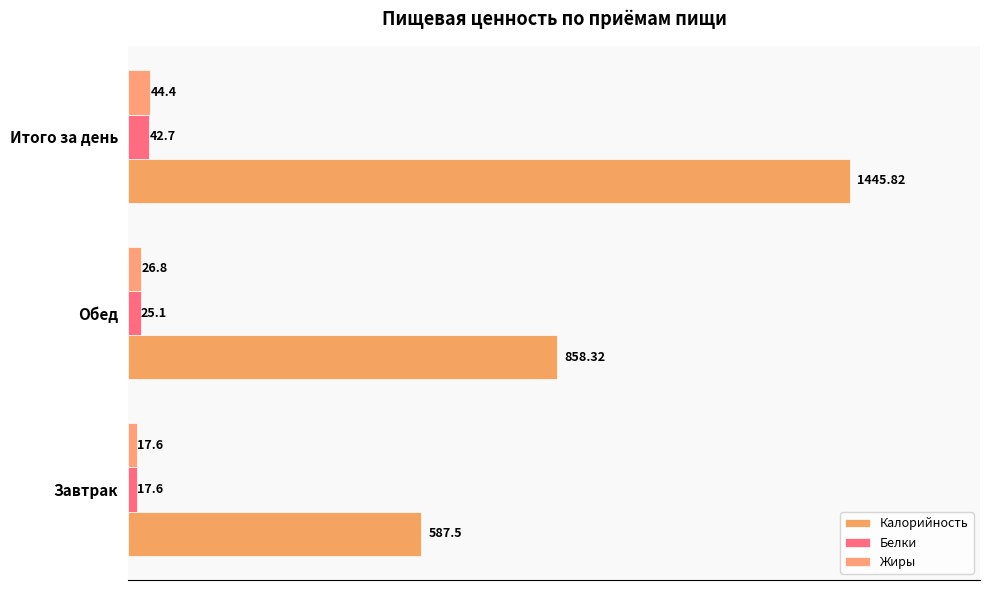

Reading left to right, what are all the values shown in this chart?

Калорийность: 587.5	858.3	1445.8
Белки: 17.6	25.1	42.7
Жиры: 17.6	26.8	44.4